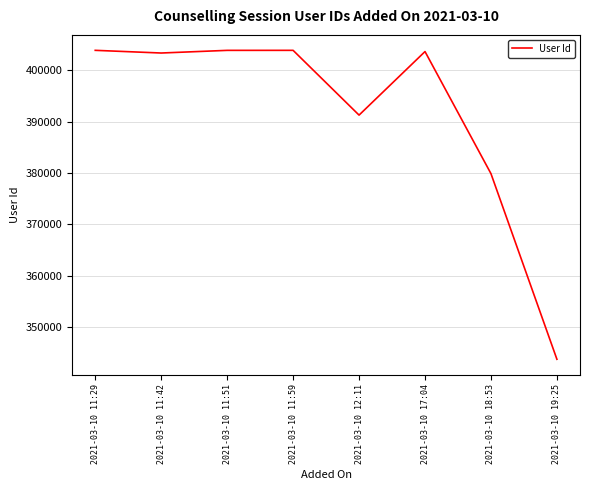

What is the ratio of the value at 2021-03-10 12:11 to the value at 2021-03-10 17:04?

1.0